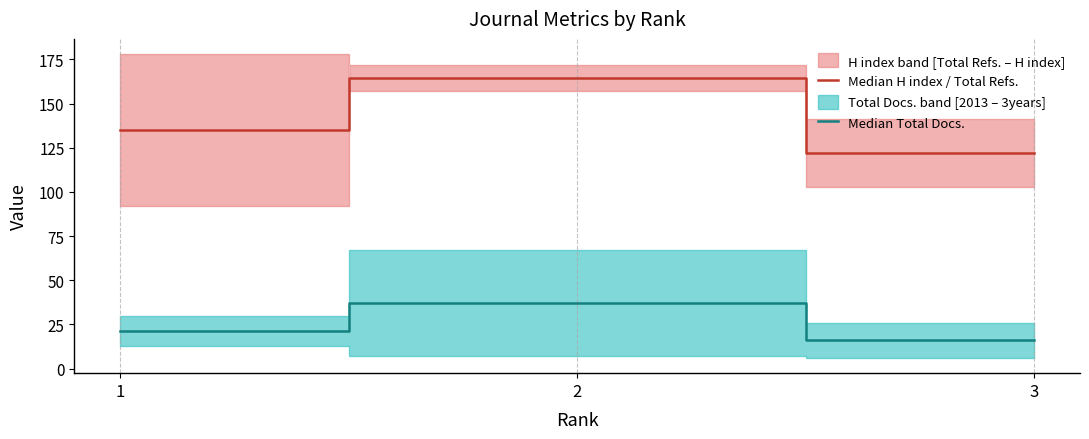

List the series in order of their overall mean, highest first.

Median H index / Total Refs., Median Total Docs.